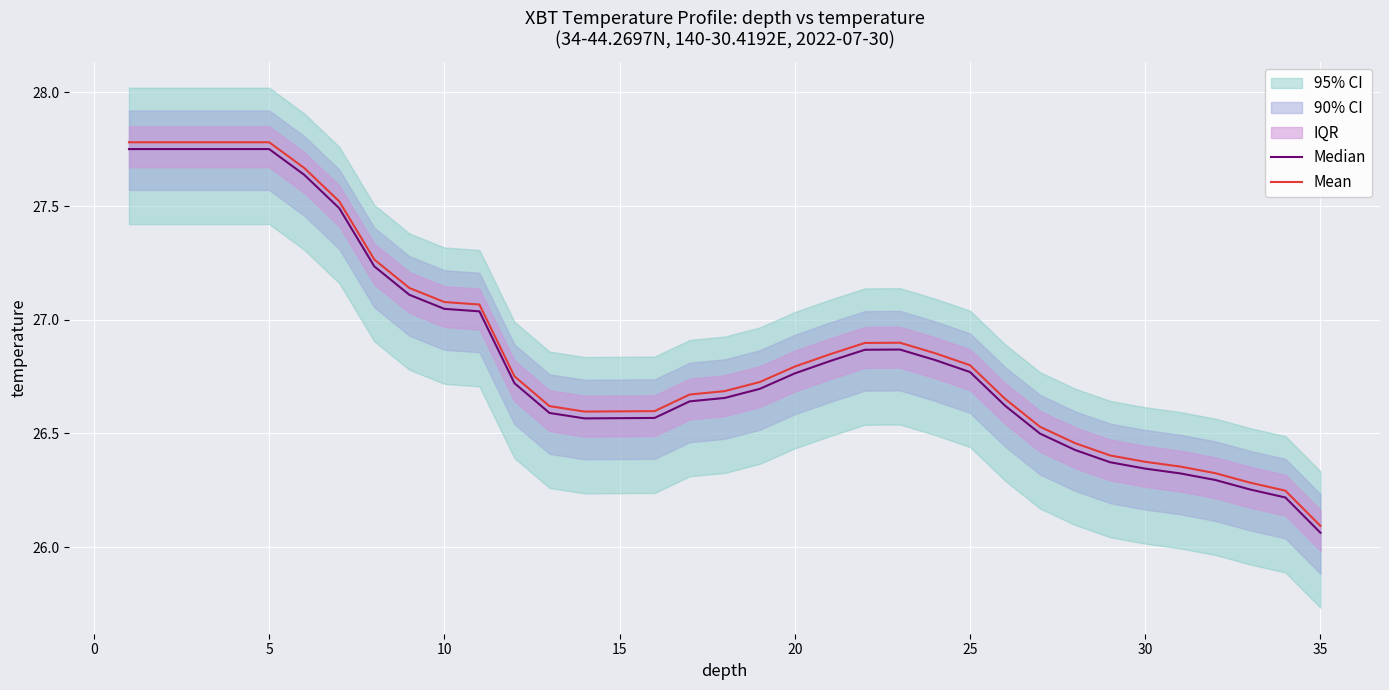

The Mean series shows 26.6 at 15. True or false?

True